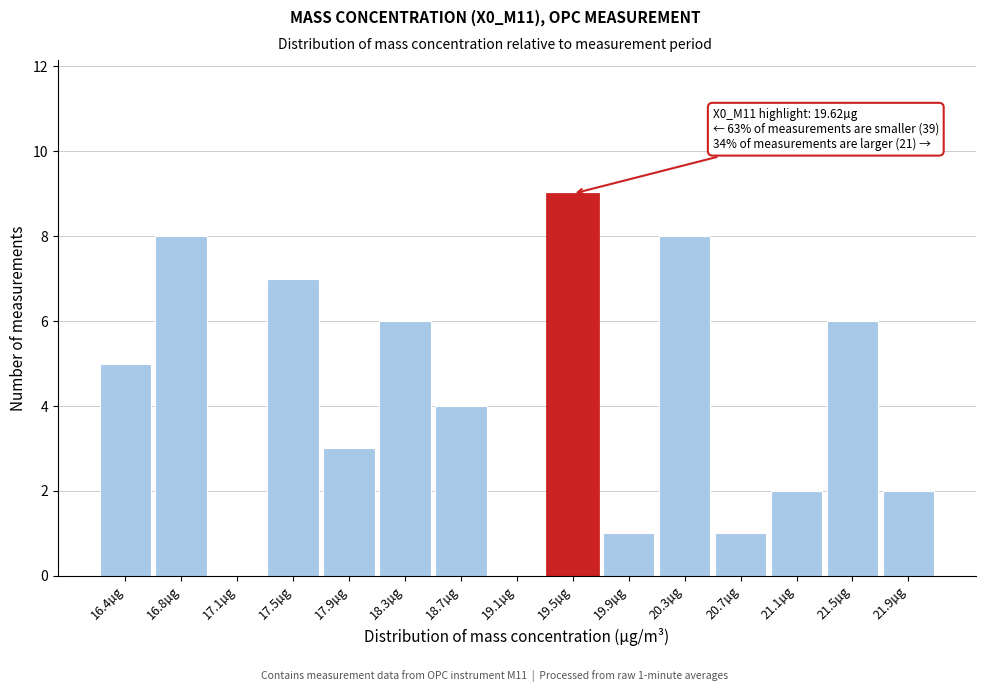

Over which range of the x-axis is the bar tallest?

19.30 to 19.70